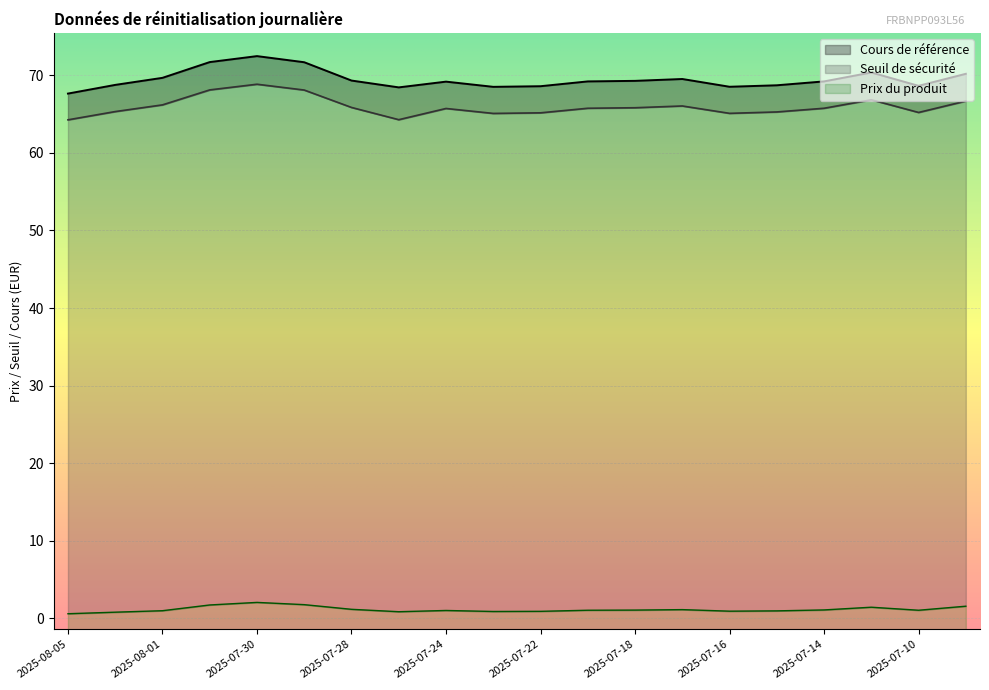

List the series in order of their peak value, highest first.

Cours de référence, Seuil de sécurité, Prix du produit